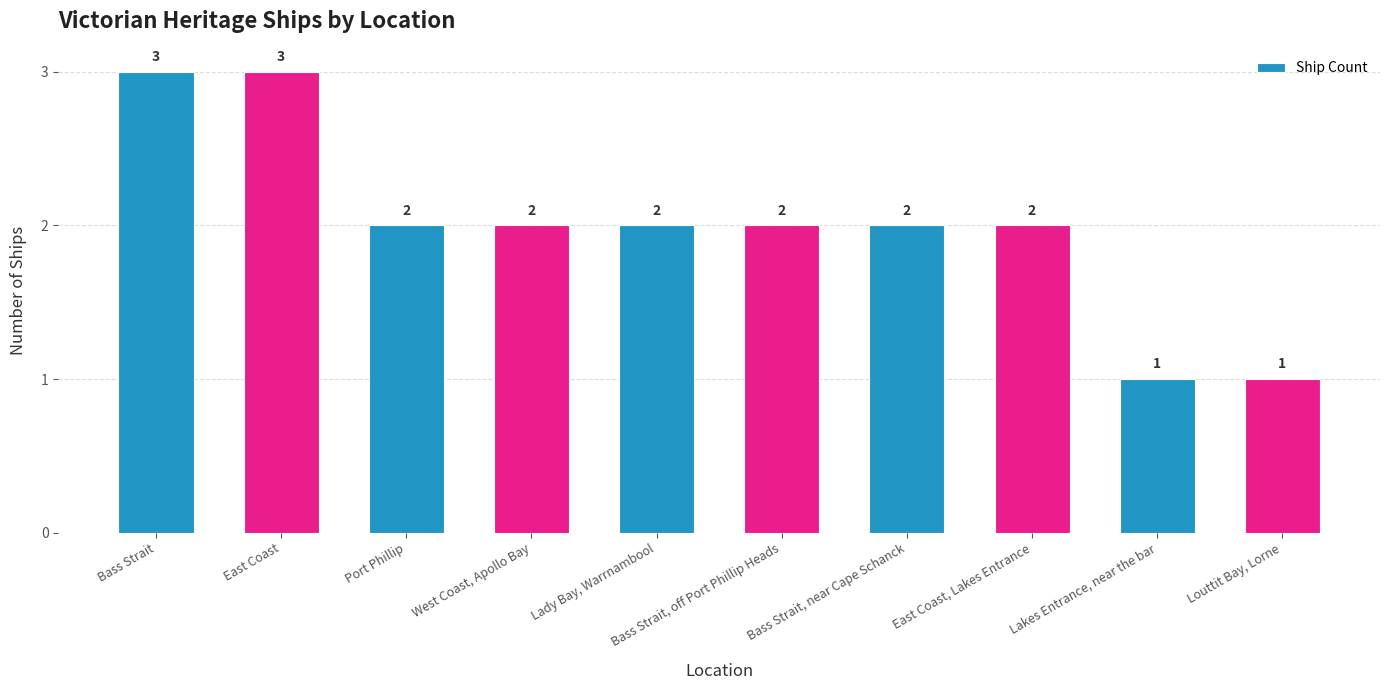

What is the maximum value shown in the chart?

3